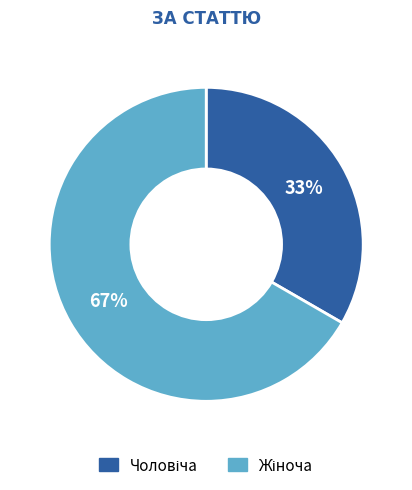

Is there a majority slice in this chart?

Yes